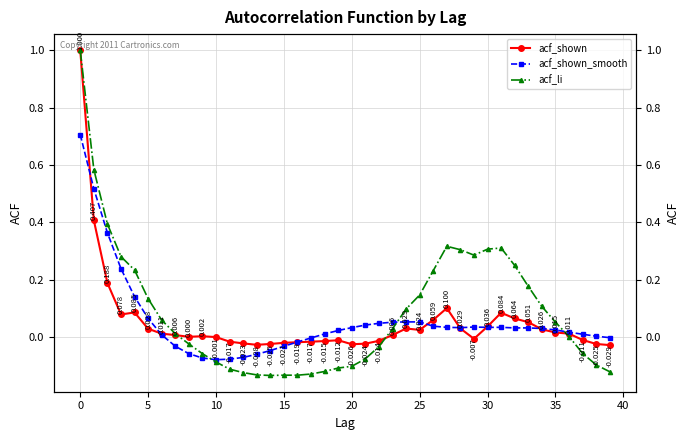

What is the difference between the maximum and second lowest values in the acf_shown_smooth series?

0.8